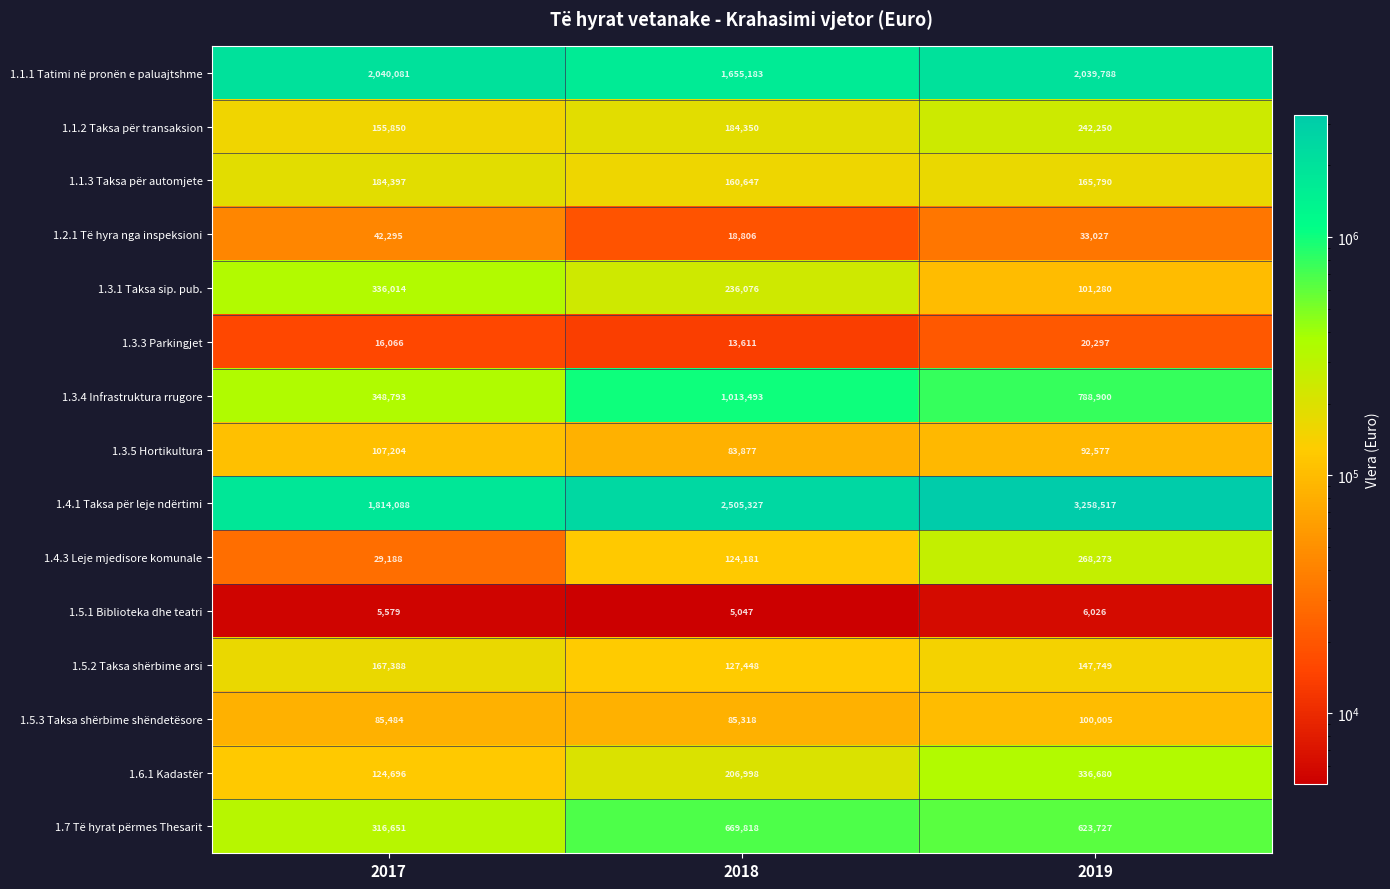

List the series in order of their peak value, highest first.

1.4.1 Taksa për leje ndërtimi, 1.1.1 Tatimi në pronën e paluajtshme, 1.3.4 Infrastruktura rrugore, 1.7 Të hyrat përmes Thesarit, 1.6.1 Kadastër, 1.3.1 Taksa sip. pub., 1.4.3 Leje mjedisore komunale, 1.1.2 Taksa për transaksion, 1.1.3 Taksa për automjete, 1.5.2 Taksa shërbime arsi, 1.3.5 Hortikultura, 1.5.3 Taksa shërbime shëndetësore, 1.2.1 Të hyra nga inspeksioni, 1.3.3 Parkingjet, 1.5.1 Biblioteka dhe teatri